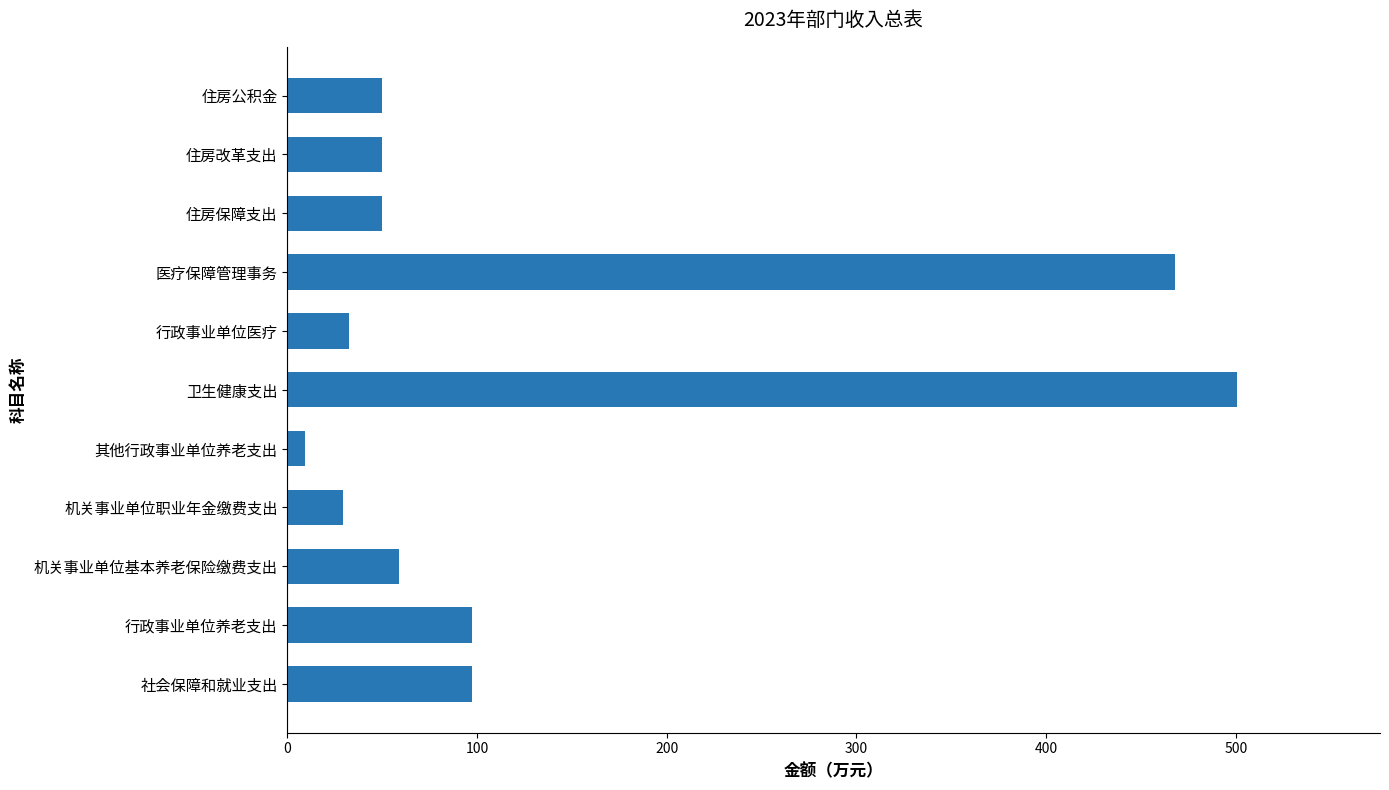

What is the difference between the second highest and minimum values?

459.0